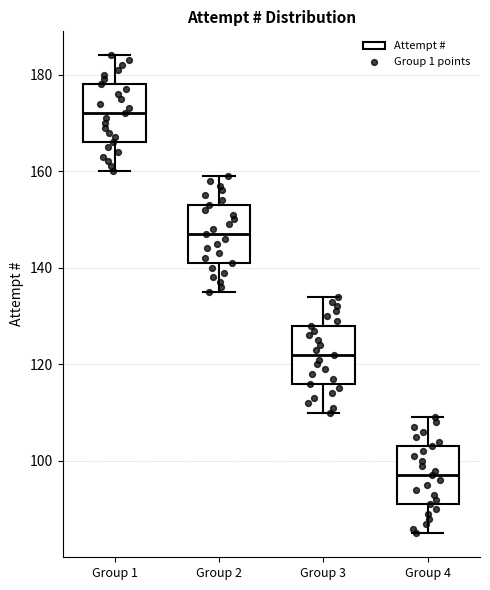

Where is the upper edge of the box for Group 4 on the y-axis? The values are not printed on the chart, so give them approximately, as read against the axis.

104